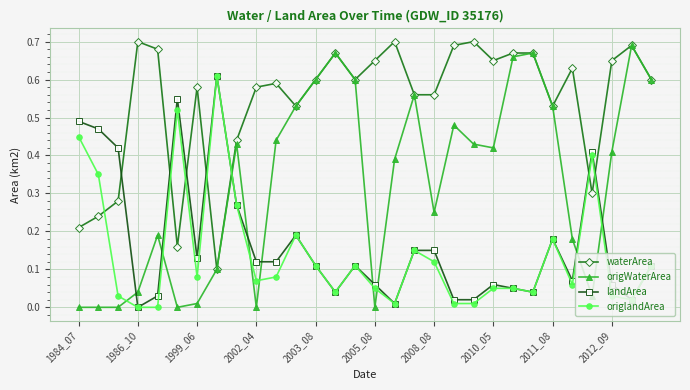

Which series has the largest range (max minus min)?

origWaterArea